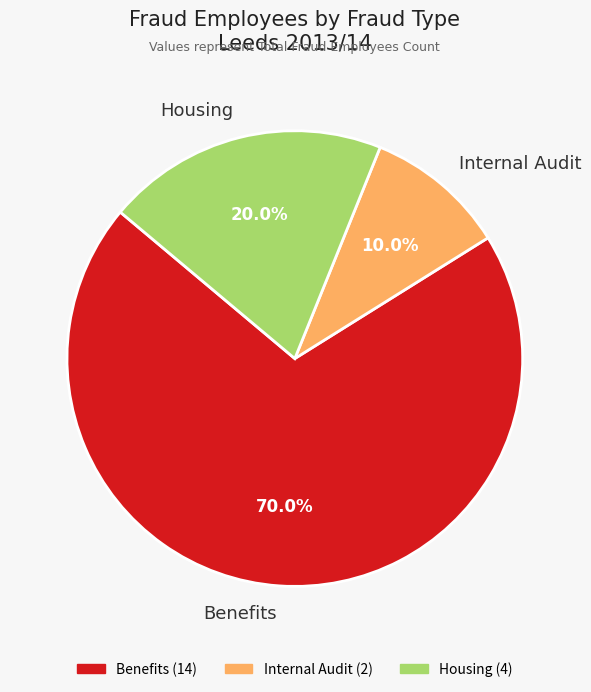

Which slice represents more than half of the pie?

Benefits